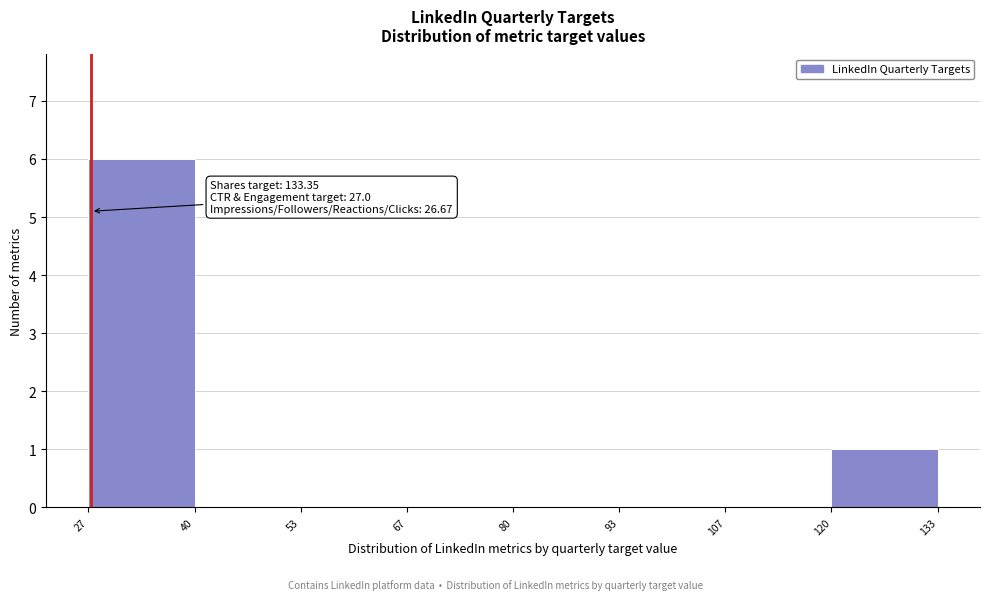

Which range on the x-axis has the tallest bar?

27 to 40